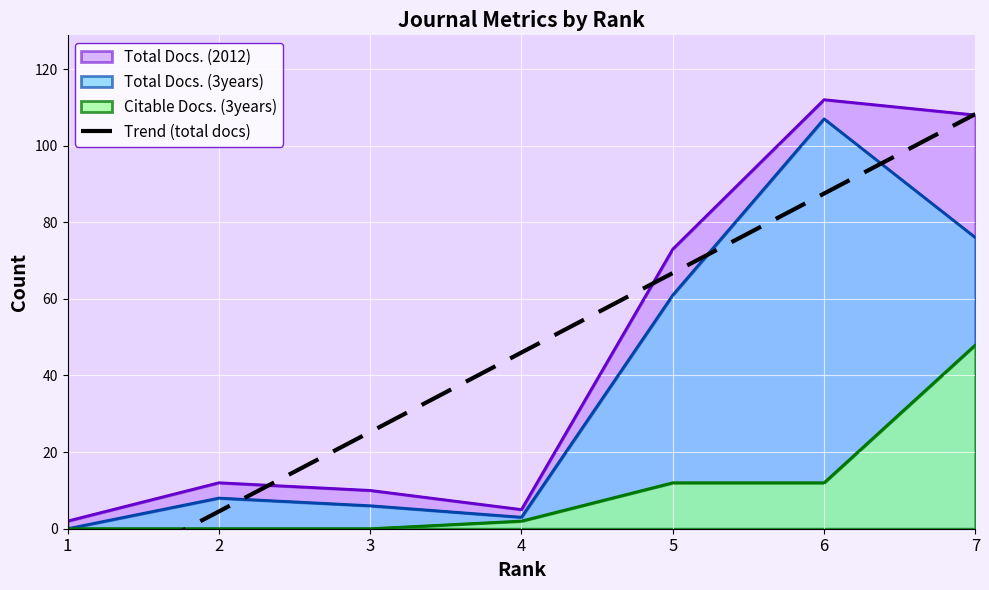

Is the value of Total Docs. (2012) at 4 greater than the value of Citable Docs. (3years) at 1?

Yes